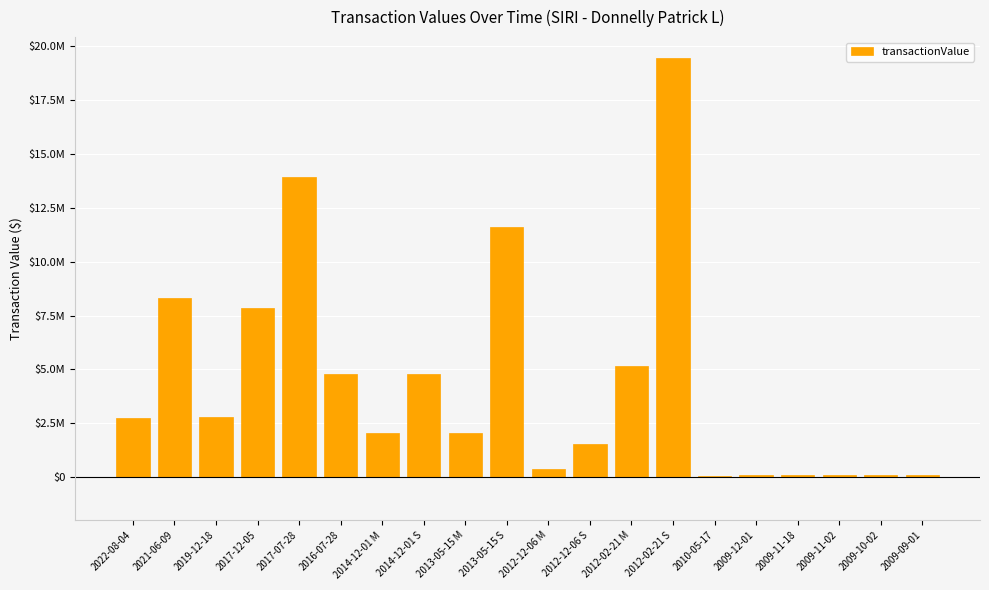

Read the value at 2009-11-02, to the nearest 50.

95550